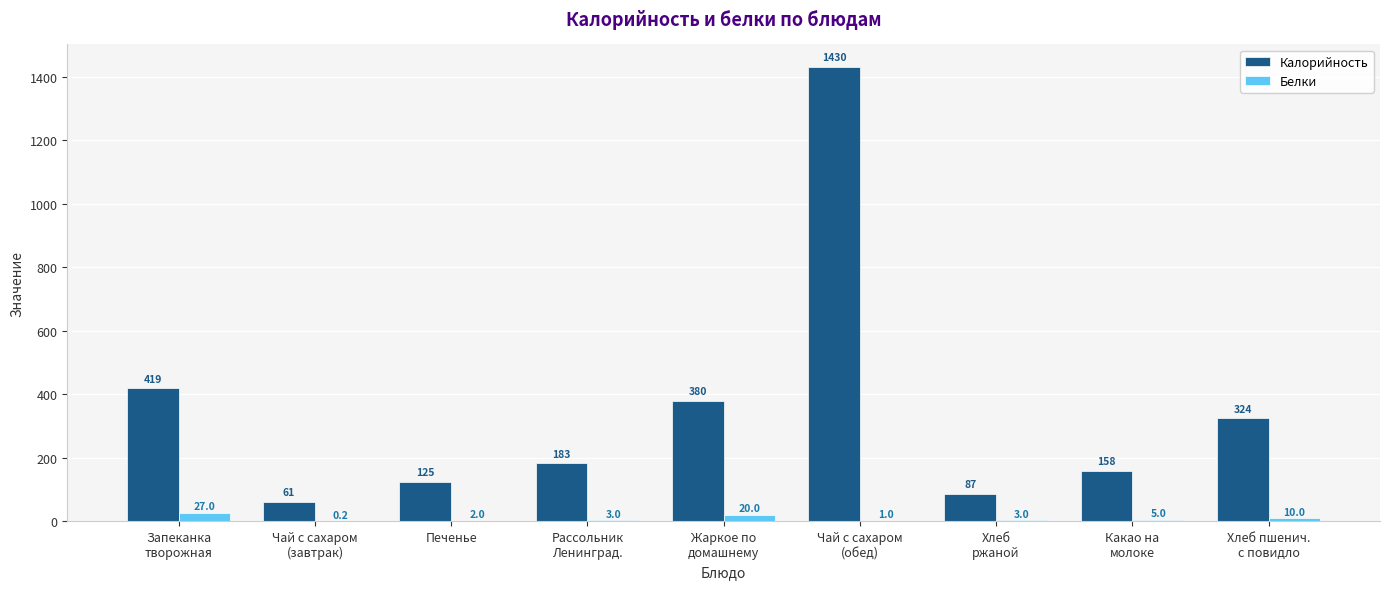

The Калорийность series shows 52.2 at Печенье. True or false?

False